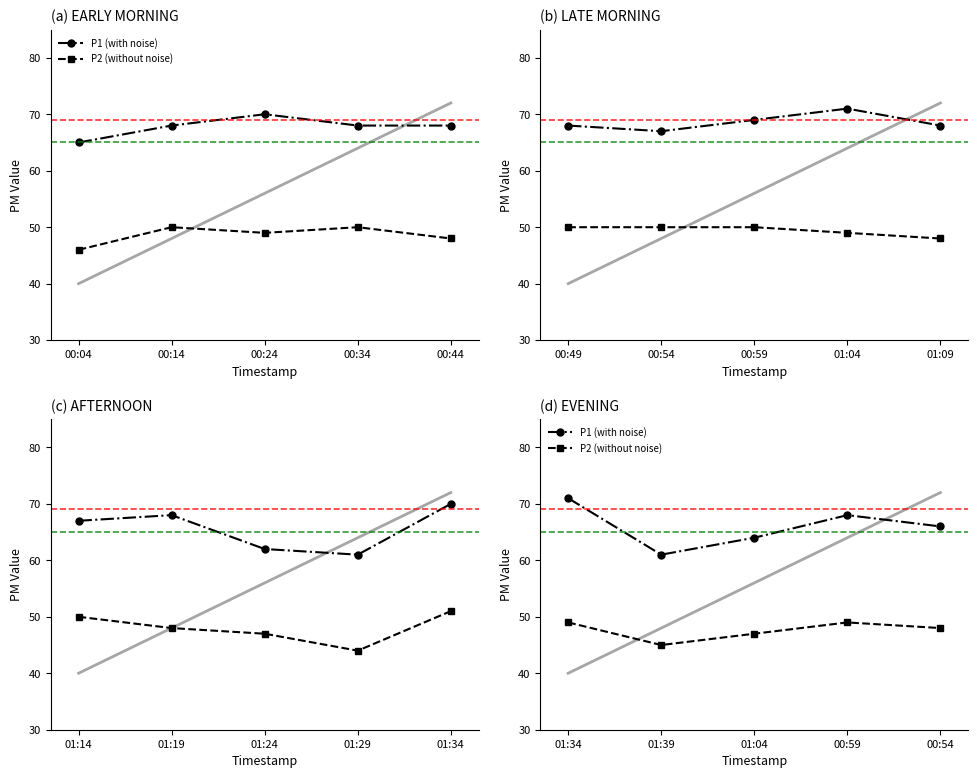

How many data points in P2 (without noise) are above 48?

2